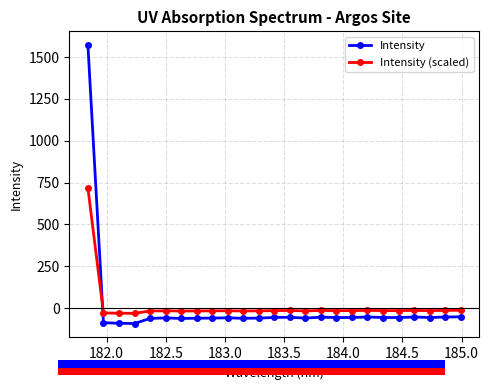

What is the highest value of the Intensity (scaled) series?

716.8